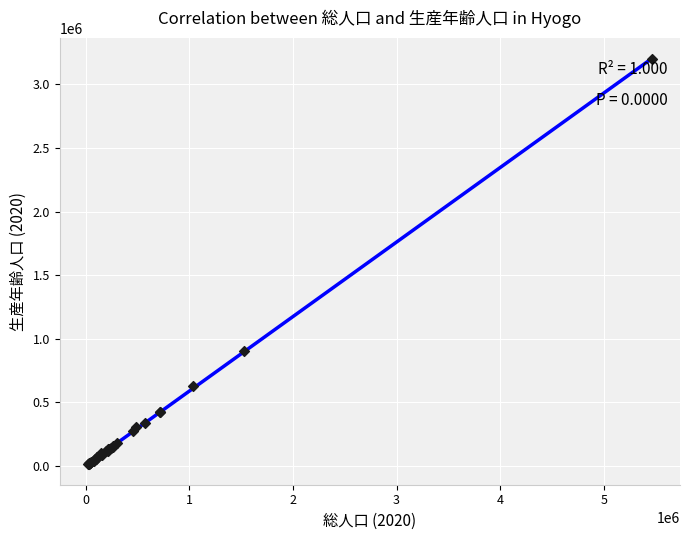

What Y value in the scatter plot is closest to 1603498?

905515